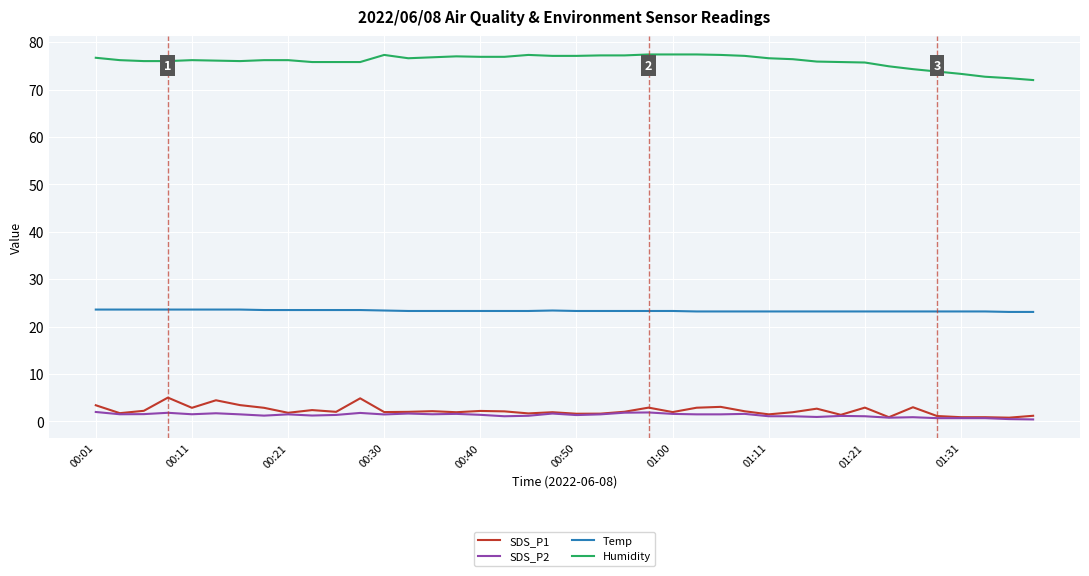

Does the chart display data point markers on the line(s)?

No